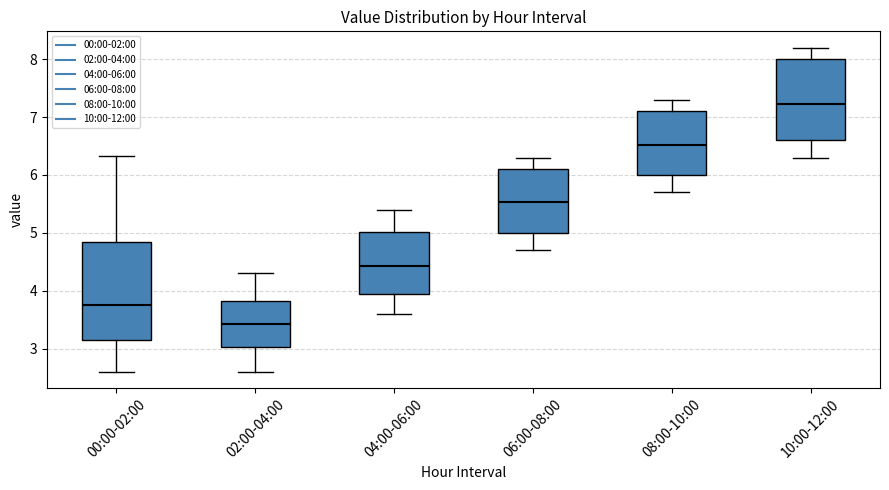

Reading left to right, read every box against the y-axis: the position of its median line, the range the box covers, and the ends of its whiskers. The values are not printed on the chart, so give them approximately, as read against the axis.

00:00-02:00: median 3.8, box 3.1 to 4.8, whiskers 2.6 to 6.3
02:00-04:00: median 3.4, box 3.0 to 3.8, whiskers 2.6 to 4.3
04:00-06:00: median 4.4, box 3.9 to 5.0, whiskers 3.6 to 5.4
06:00-08:00: median 5.5, box 5.0 to 6.1, whiskers 4.7 to 6.3
08:00-10:00: median 6.5, box 6.0 to 7.1, whiskers 5.7 to 7.3
10:00-12:00: median 7.2, box 6.6 to 8.0, whiskers 6.3 to 8.2